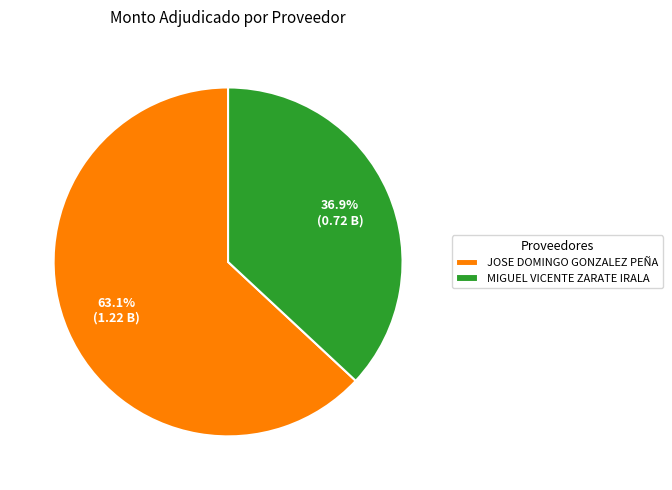

What is the largest slice in the pie chart?

JOSE DOMINGO GONZALEZ PEÑA